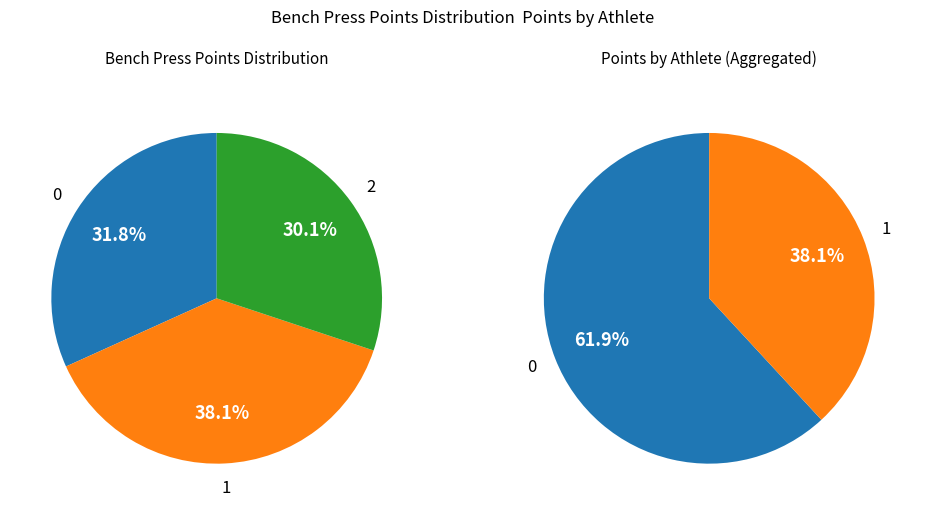

Is there a majority slice in this chart?

No